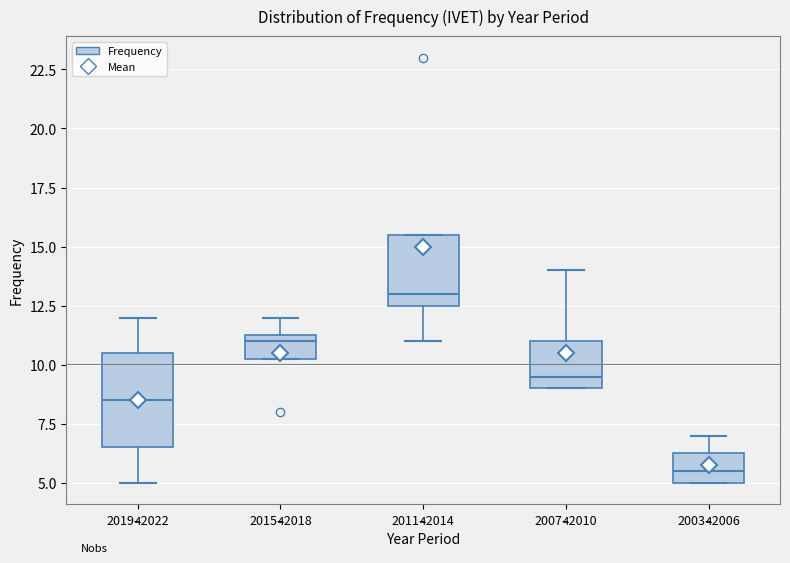

Which box has the lowest median line?

2003–2006